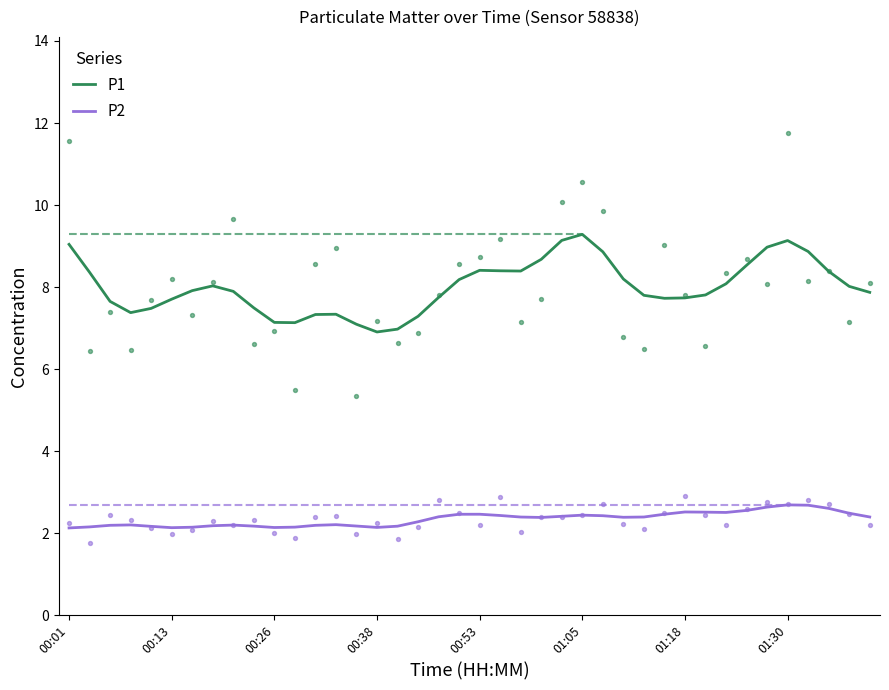

Which series has the largest total across all categories?

P1